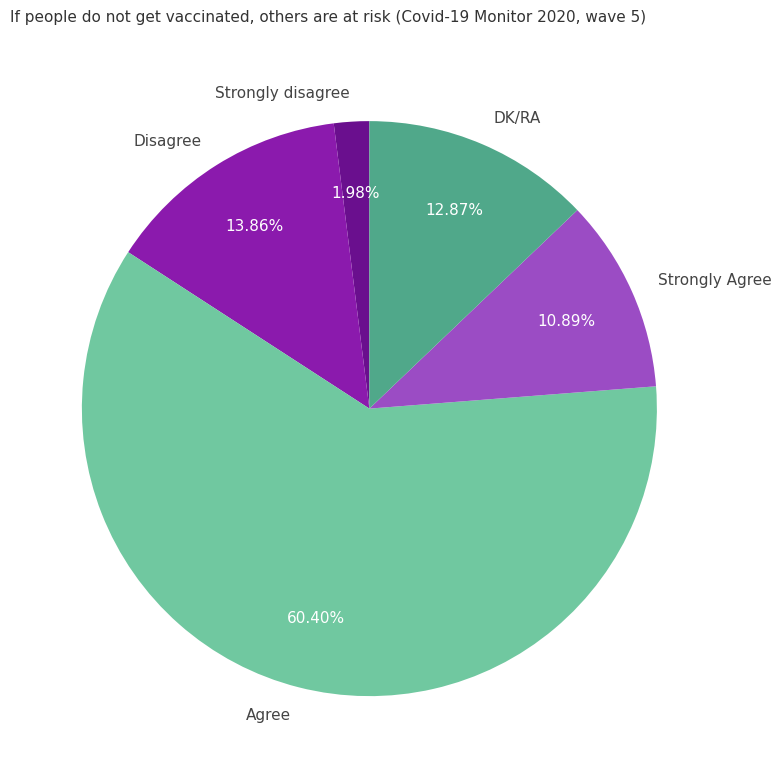

To the nearest percent, what portion does DK/RA represent?

13%